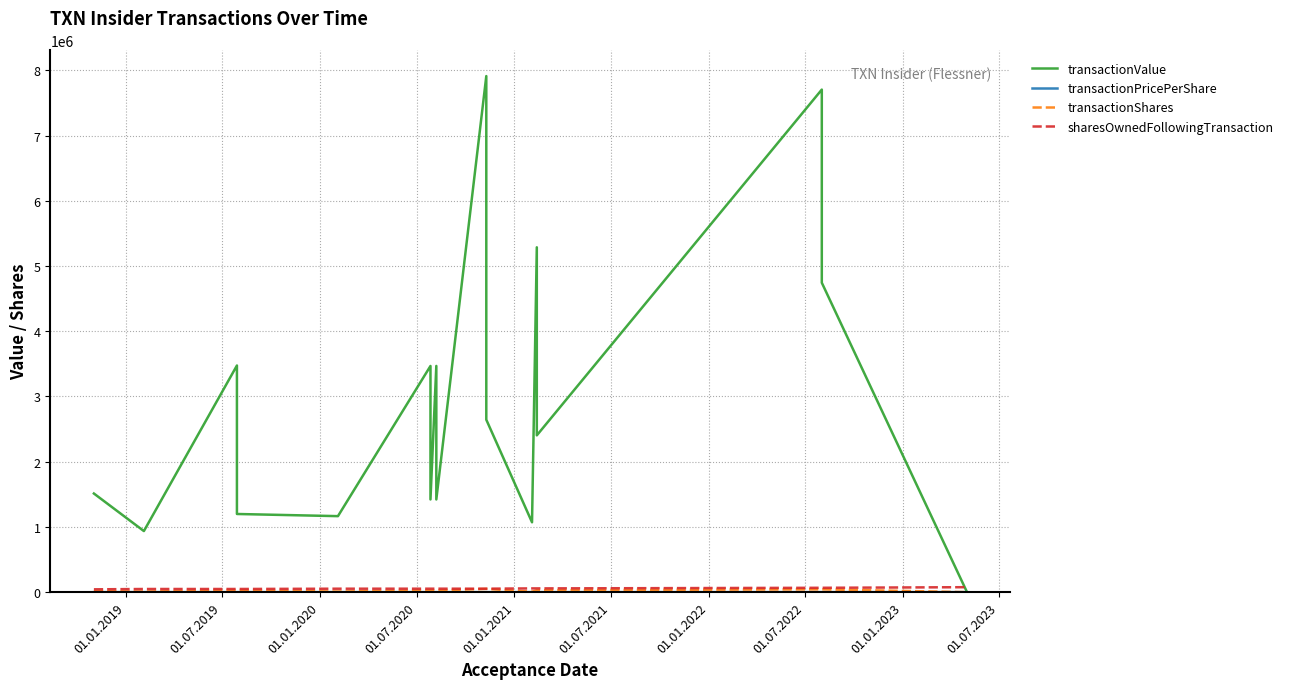

What are all the series names shown in the legend?

transactionValue, transactionPricePerShare, transactionShares, sharesOwnedFollowingTransaction